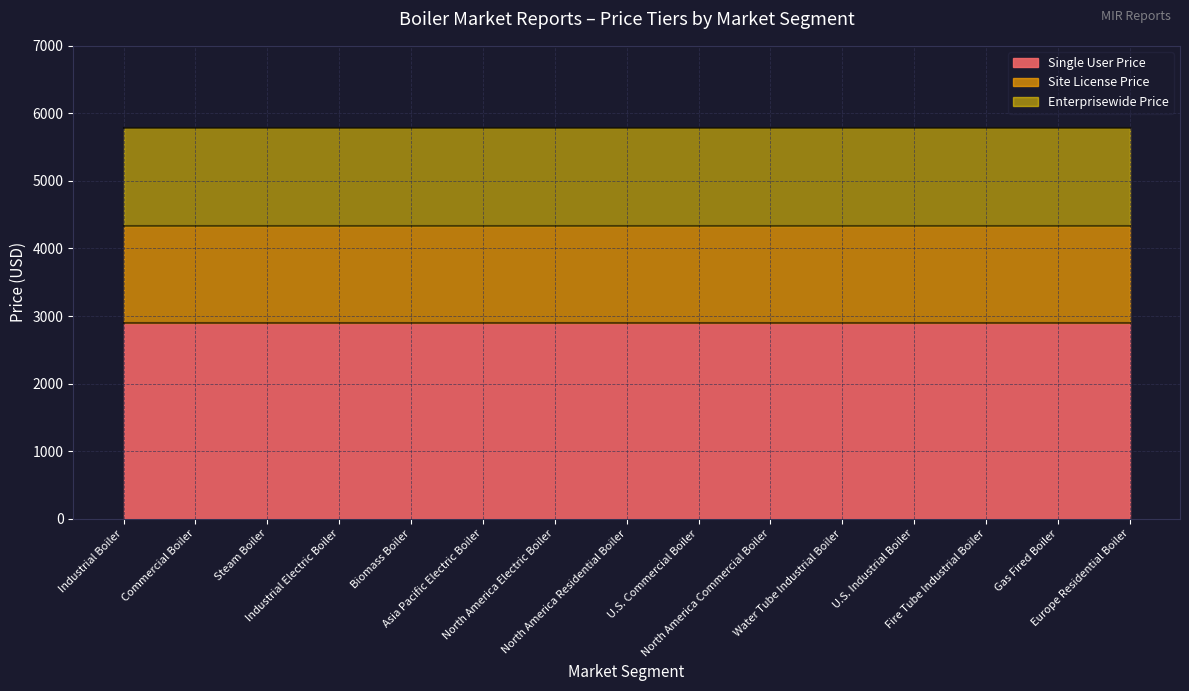

What is the sum of the Single User Price values at Industrial Electric Boiler and North America Commercial Boiler?

5780